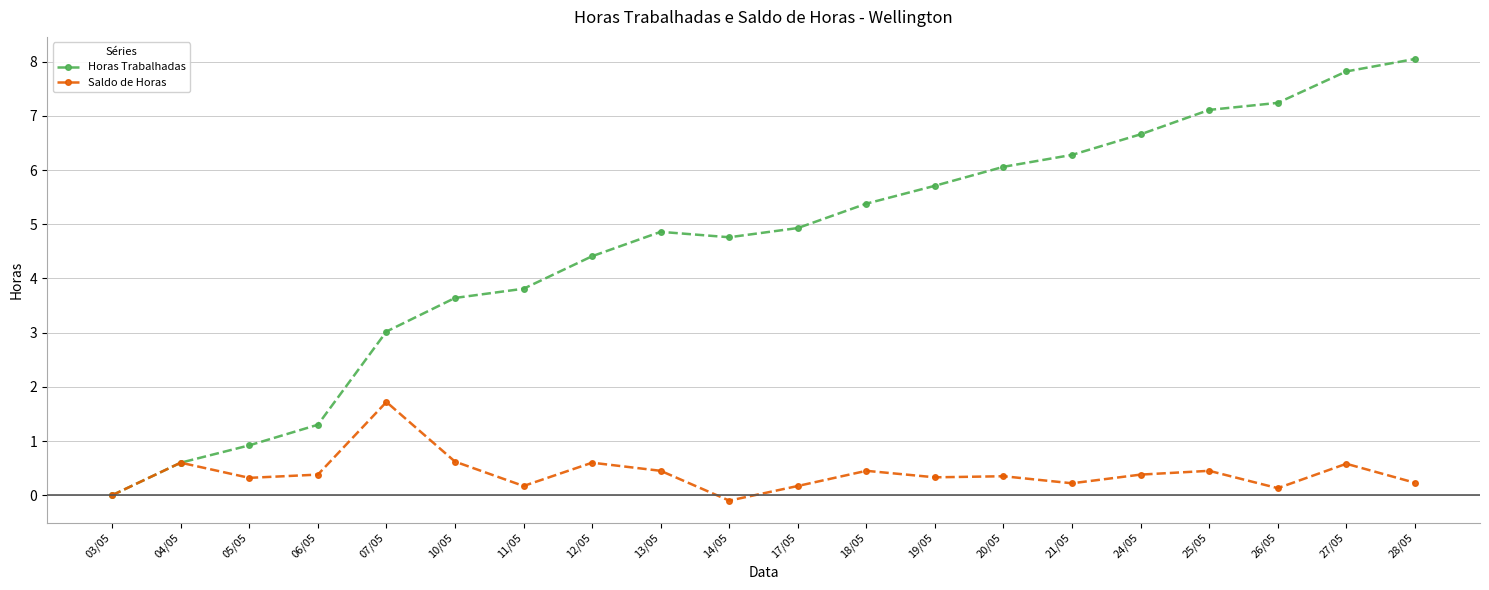

What is the total value across all series at 18/05?

5.8